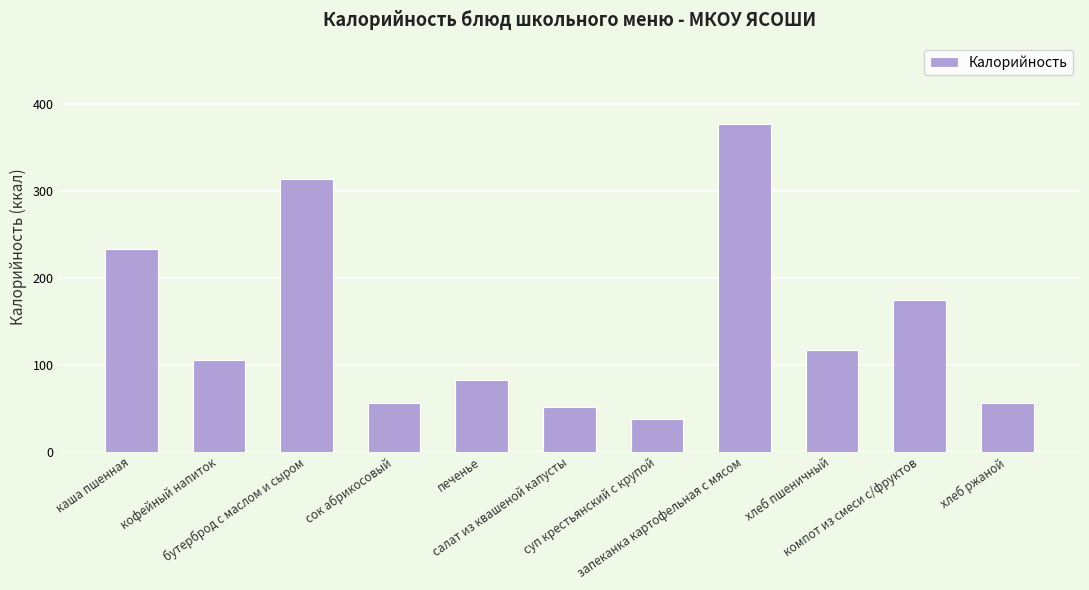

Reading right to left, what are all the values shown in this chart?

56.0	174.9	117.5	376.6	37.9	51.2	83.0	56.0	314.0	105.9	233.0